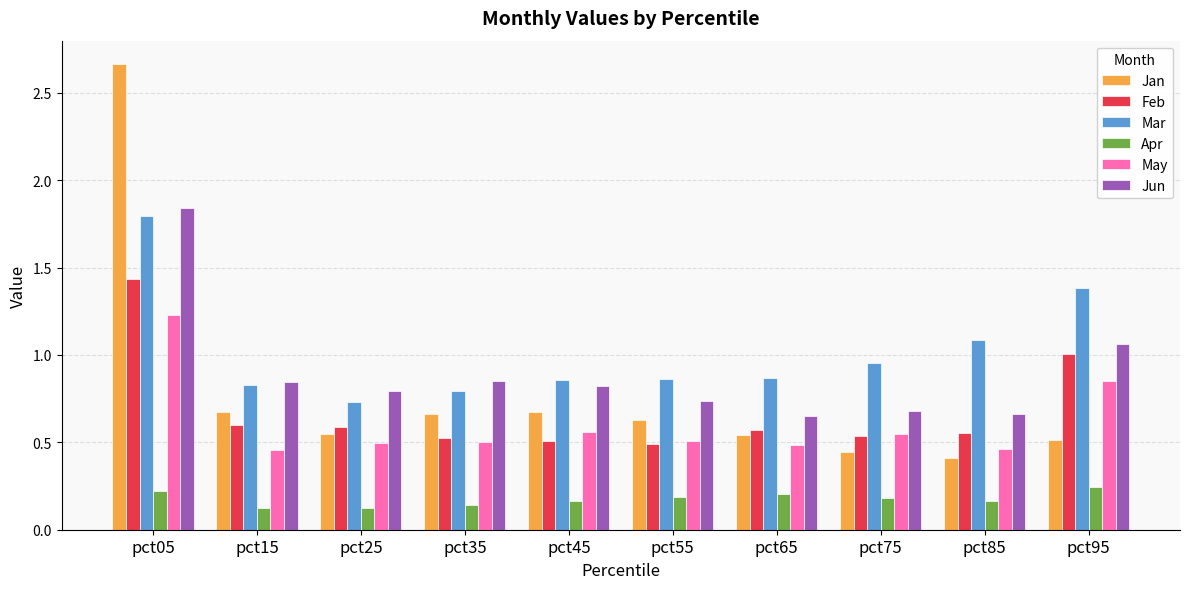

How many bars are there in each group?

6